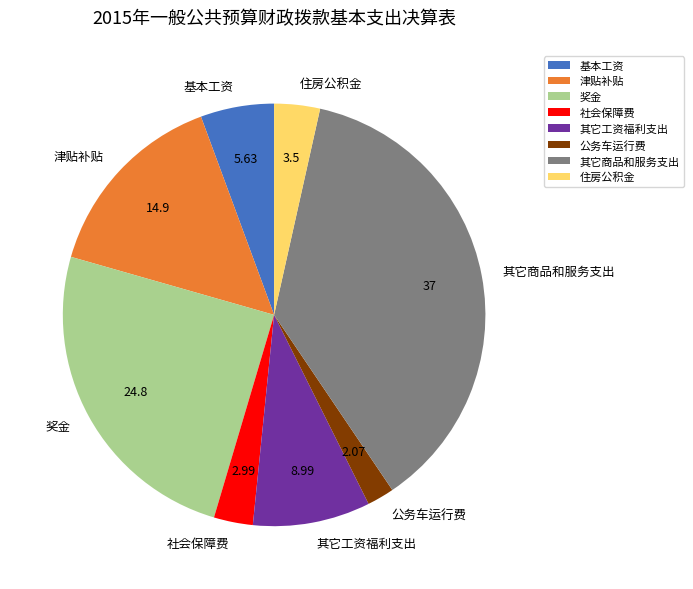

What is the ratio of the value at 基本工资 to the value at 津贴补贴?

0.4